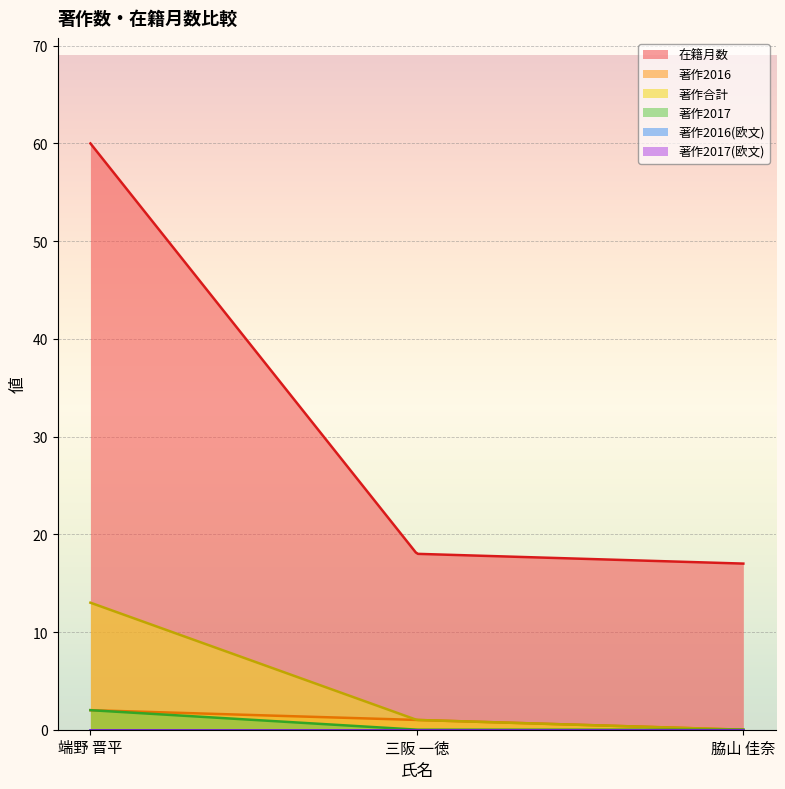

Is the value of 著作2016(欧文) at 三阪 一徳 greater than the value of 著作2016 at 端野 晋平?

No